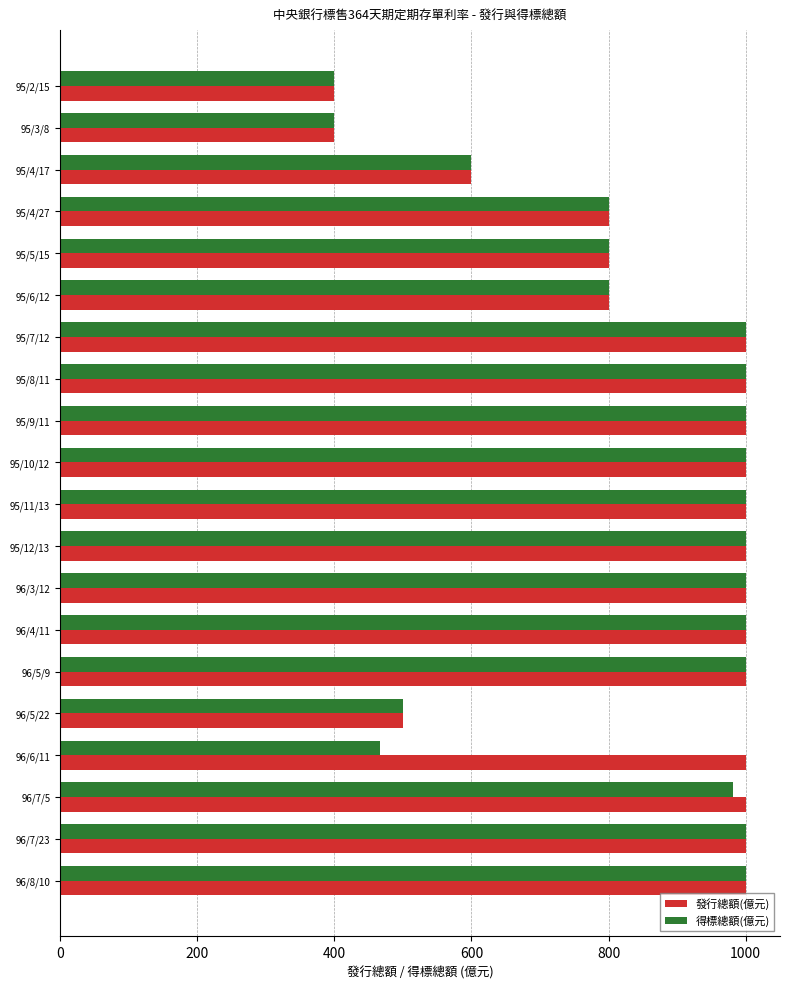

What is the greatest value displayed?

1000.0